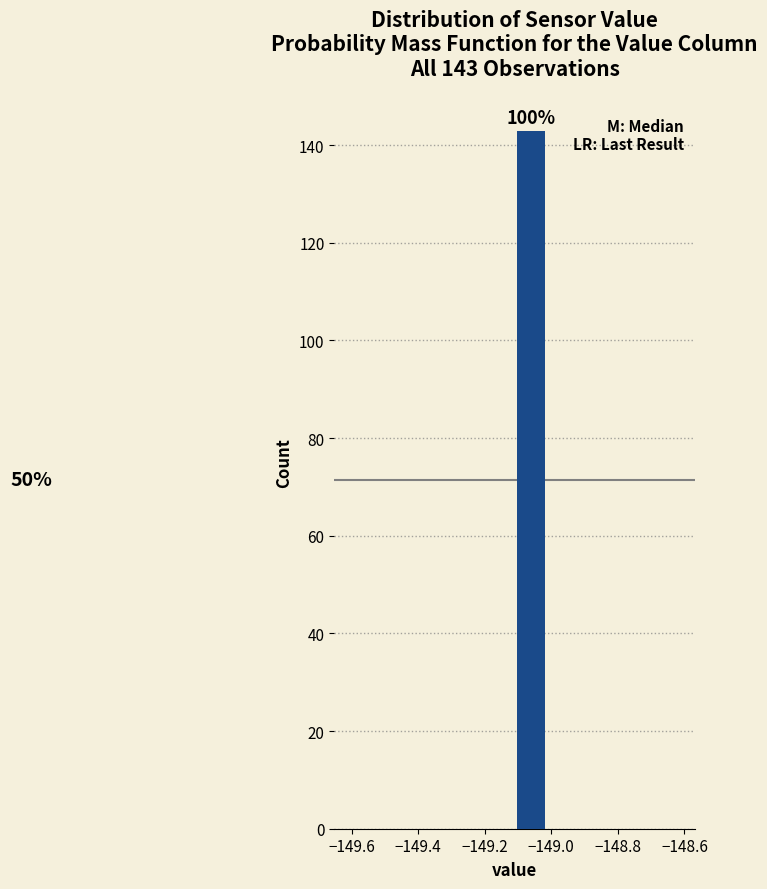

Over which range of the x-axis is the bar tallest?

-149.11 to -149.01